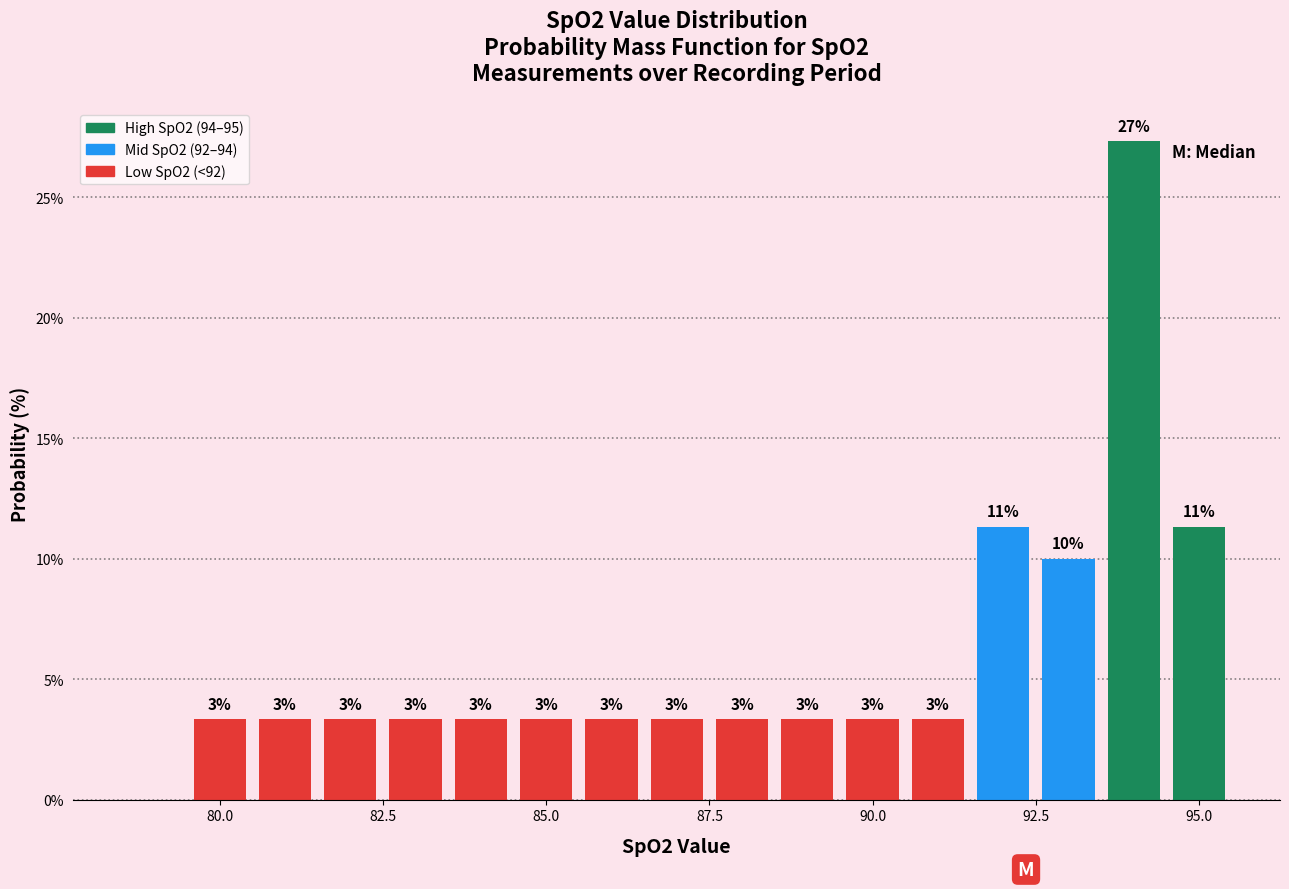

Around what value on the x-axis is the tallest bar? Give the approximate position of its centre, as read against the axis.

94.0